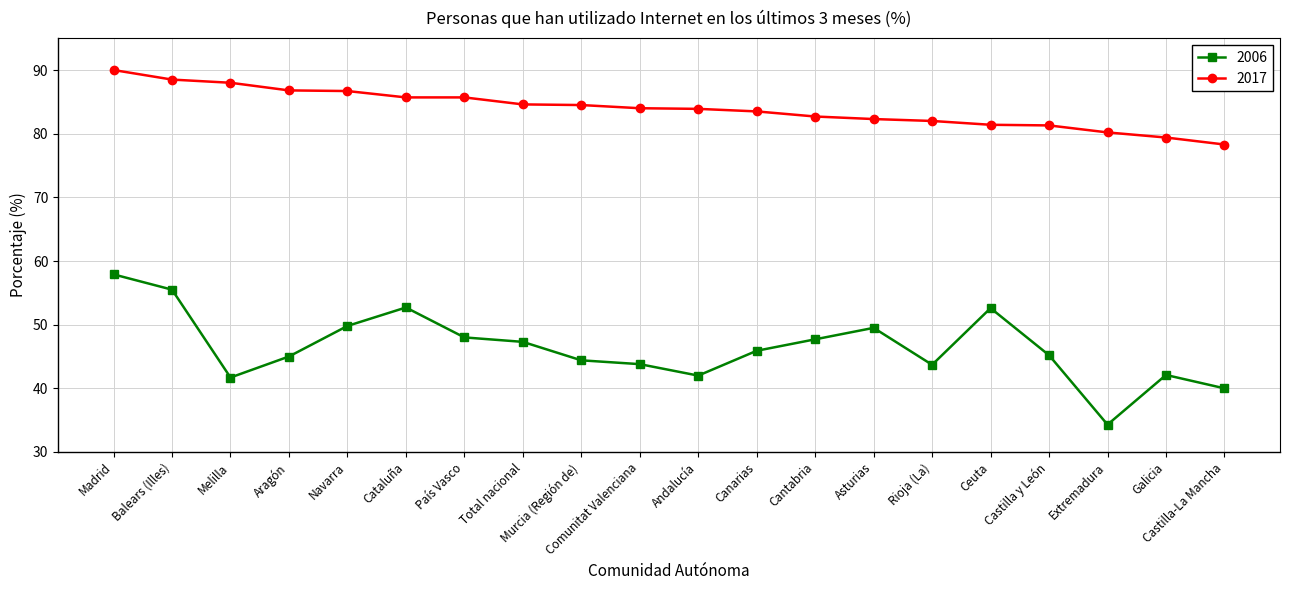

Which series has the widest spread of values?

2006